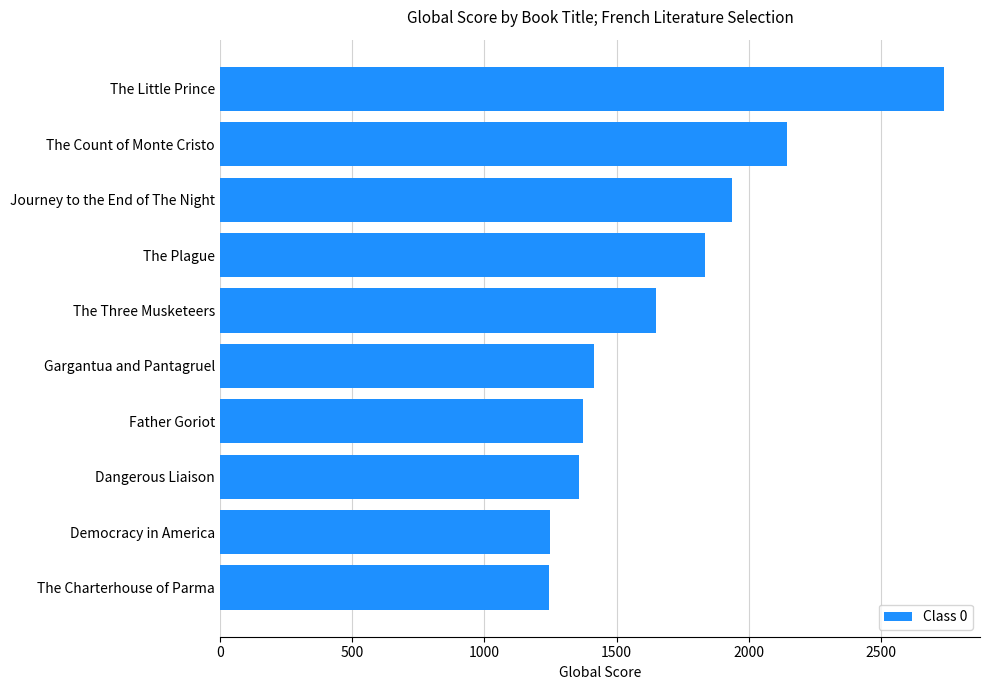

What is the label of the 9th bar from the bottom?

The Count of Monte Cristo